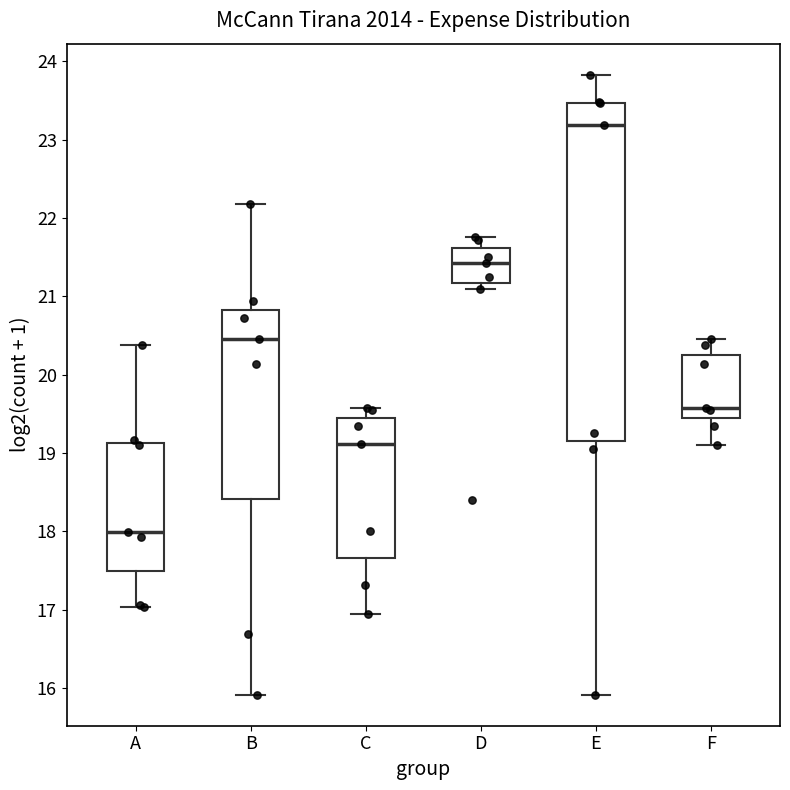

Which box is the tallest, from its lower edge to its upper edge?

E